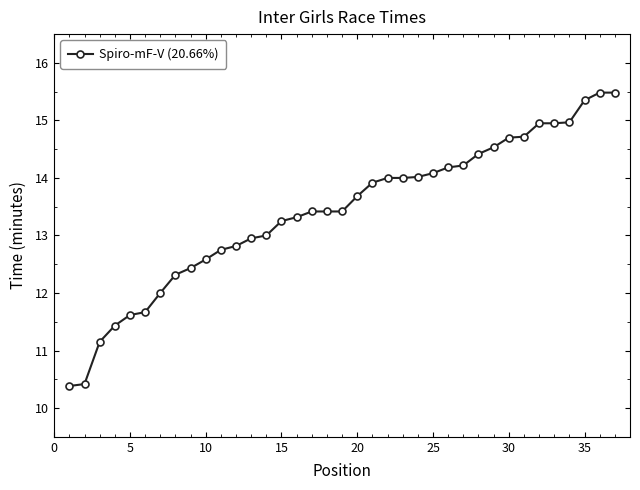

What is the difference between the second highest and second lowest values?

5.1